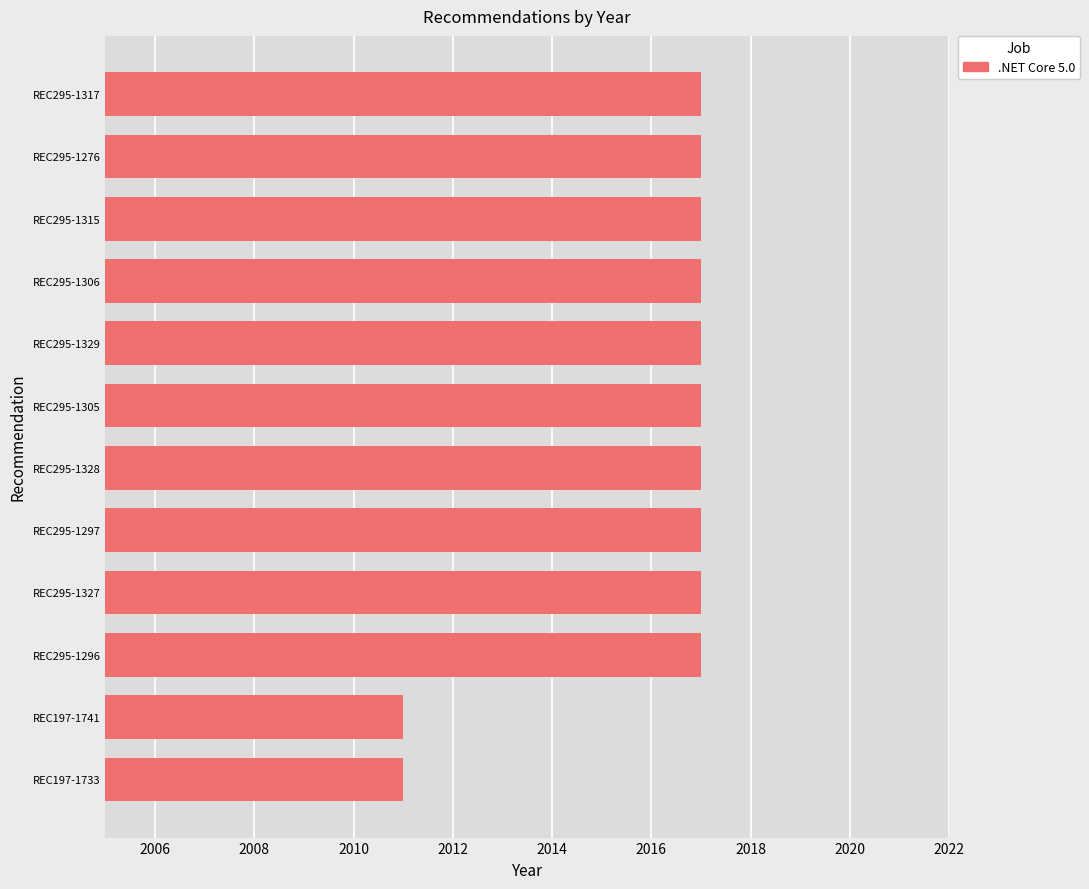

What is the greatest value displayed?

2017